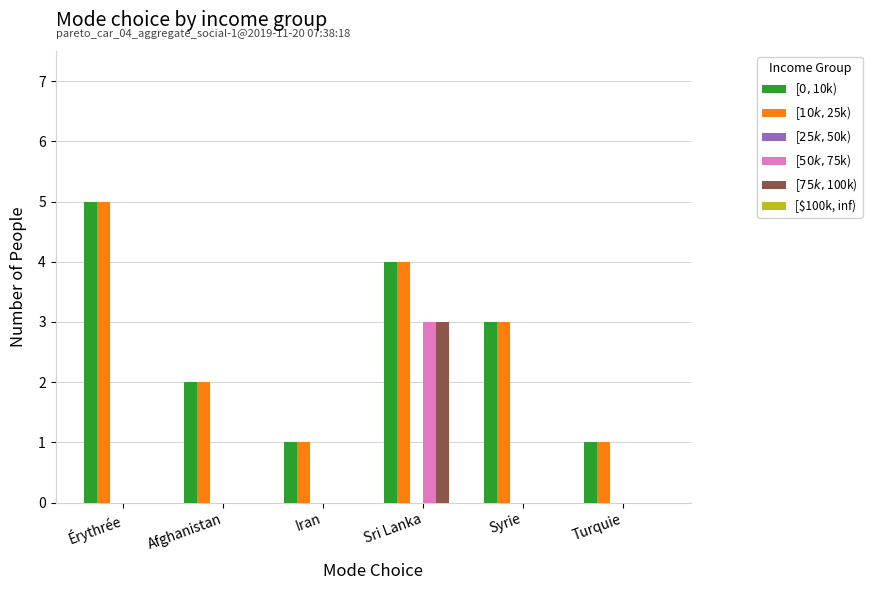

How many groups of bars are there?

6